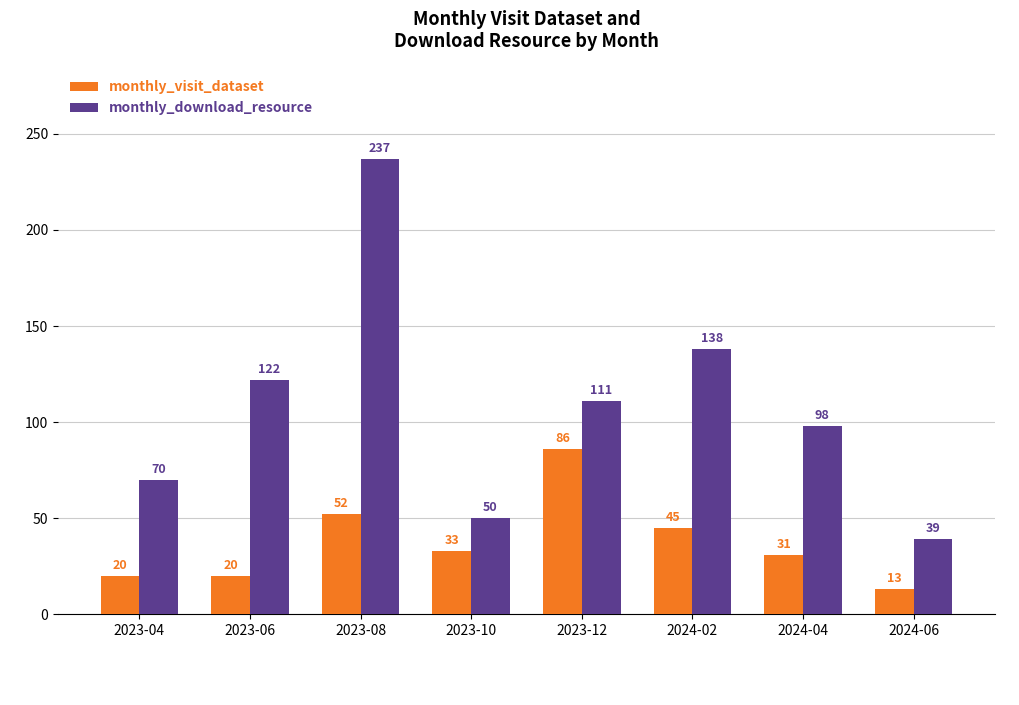

The value of monthly_visit_dataset at 2023-08 is 52. True or false?

True